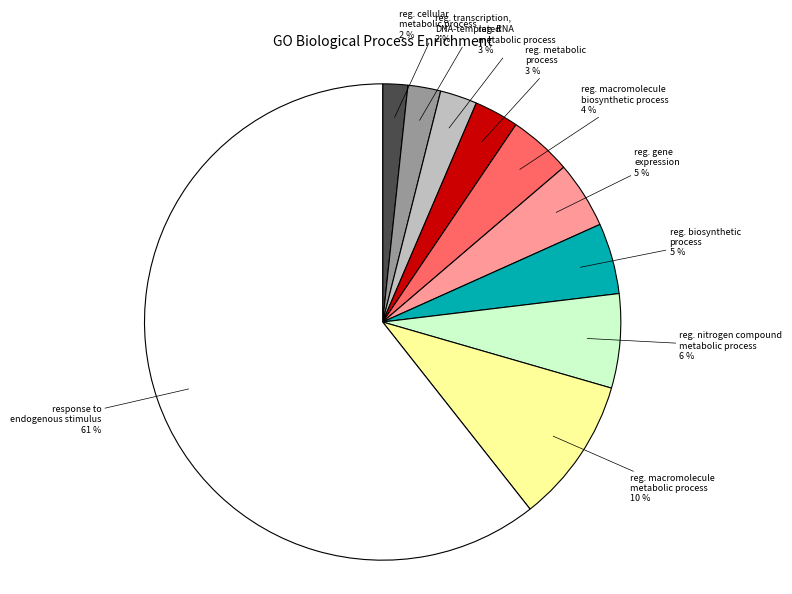

To the nearest percent, what is the average slice percentage?

10%